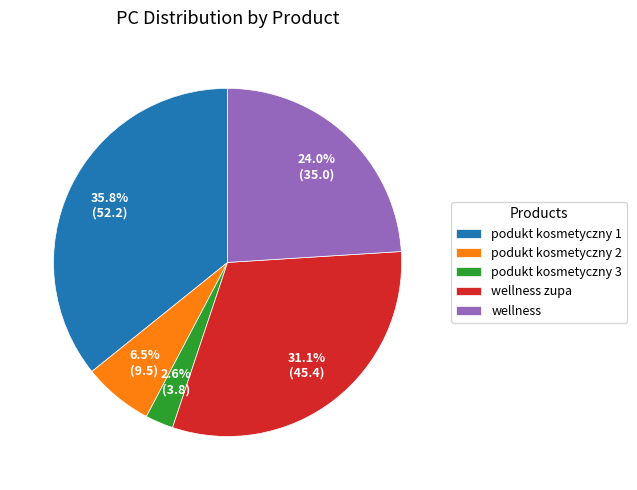

To the nearest percent, what is the difference between the largest and smallest slice percentages?

33%